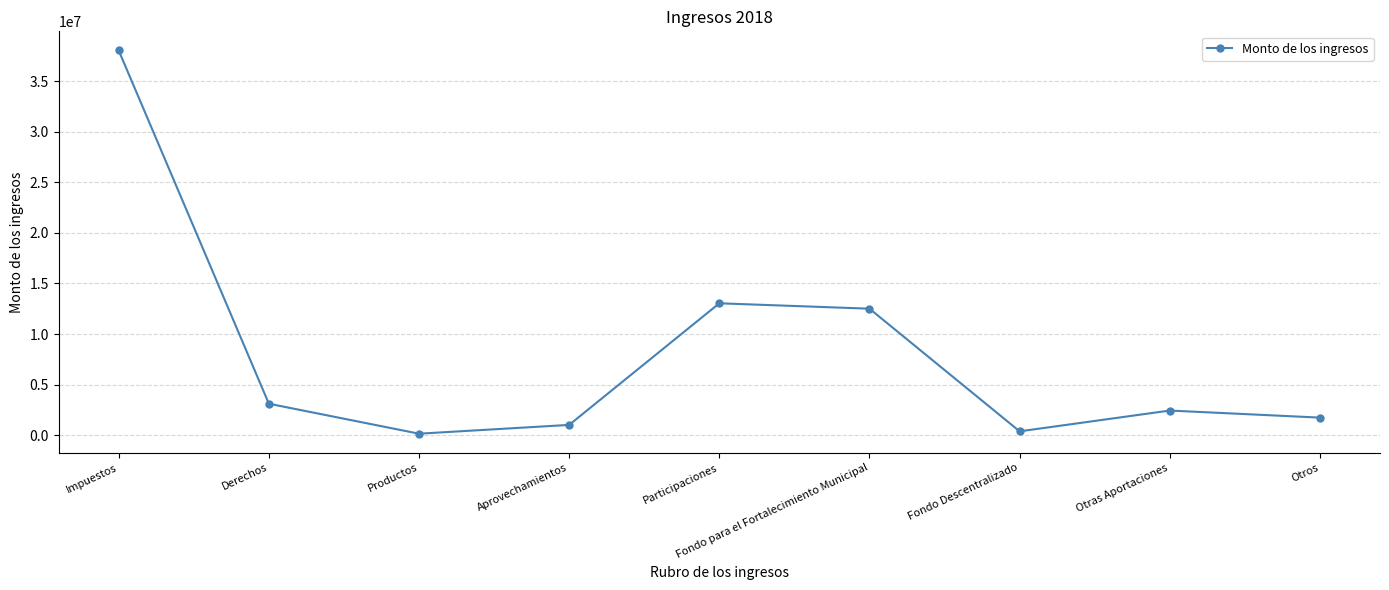

Count the number of values greater than 2442993.

5